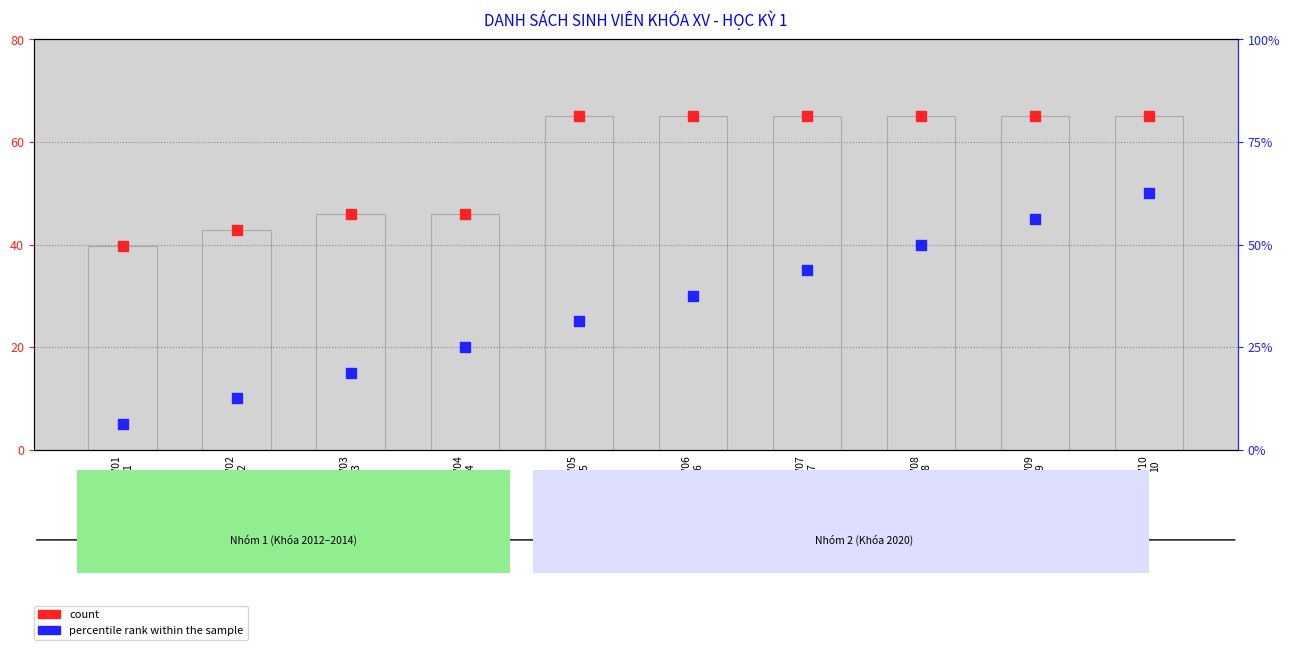

Is the value of count at SV01
1 greater than the value of percentile rank within the sample at SV08
8?

No